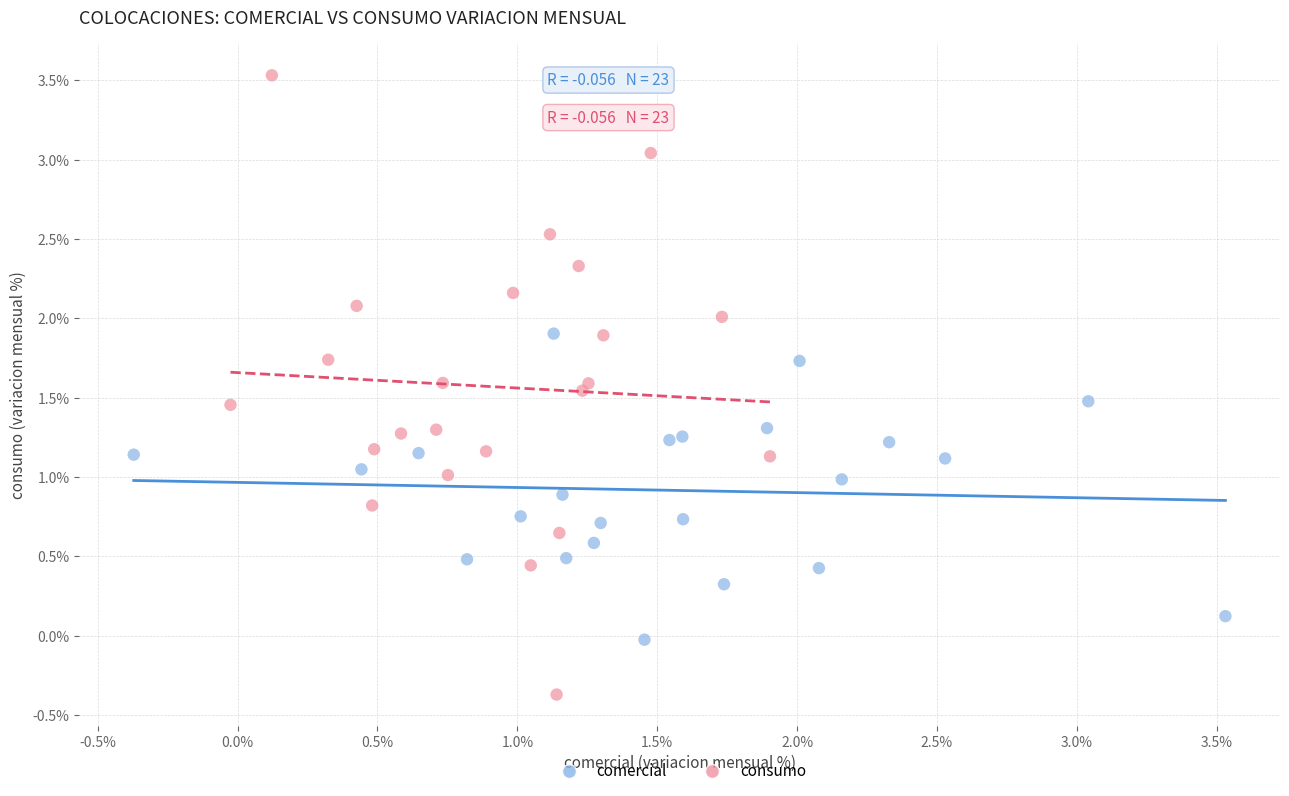

Which series contains the lowest Y value?

consumo